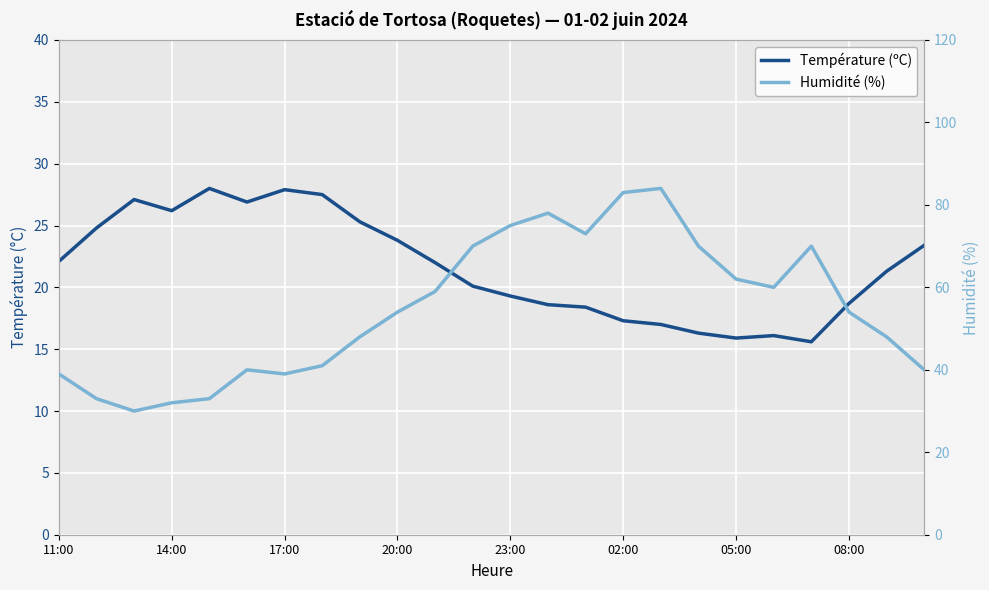

At how many categories does at least one series exceed 66?

8